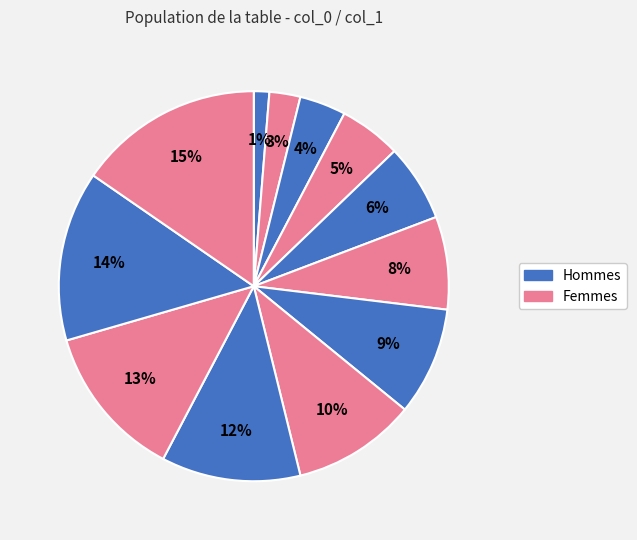

Count the number of slices in the pie.

12